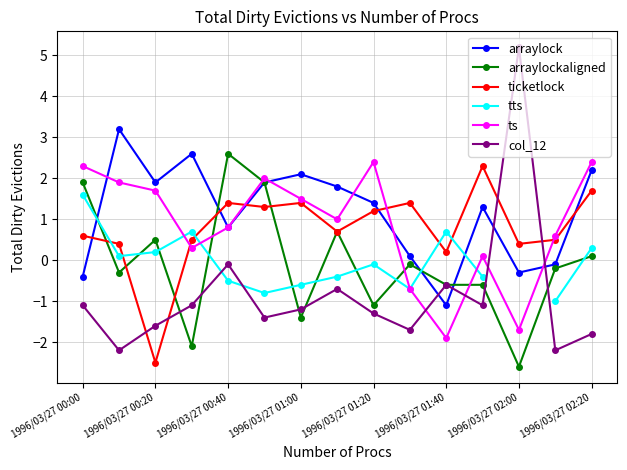

How many intersections are there between col_12 and arraylock?

4